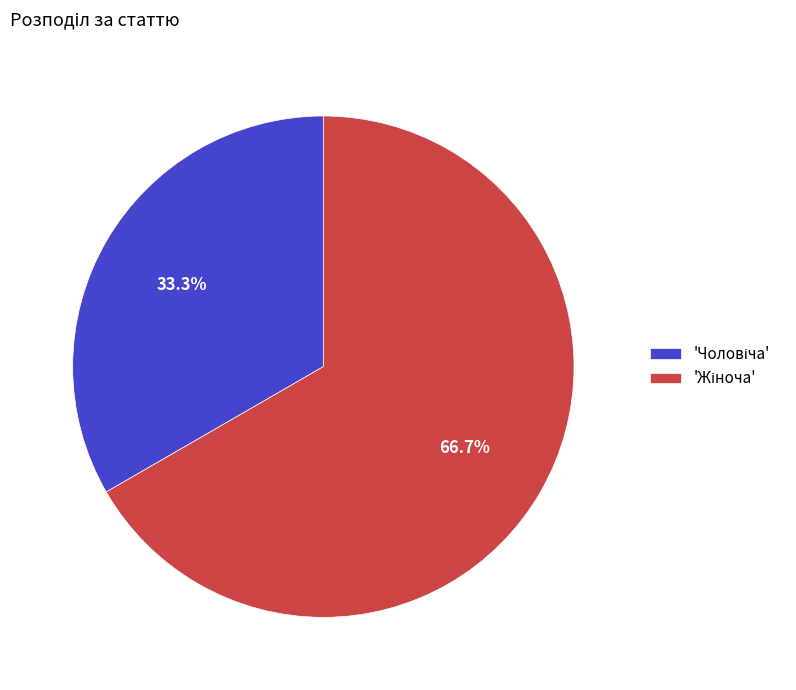

How many segments does this pie chart have?

2